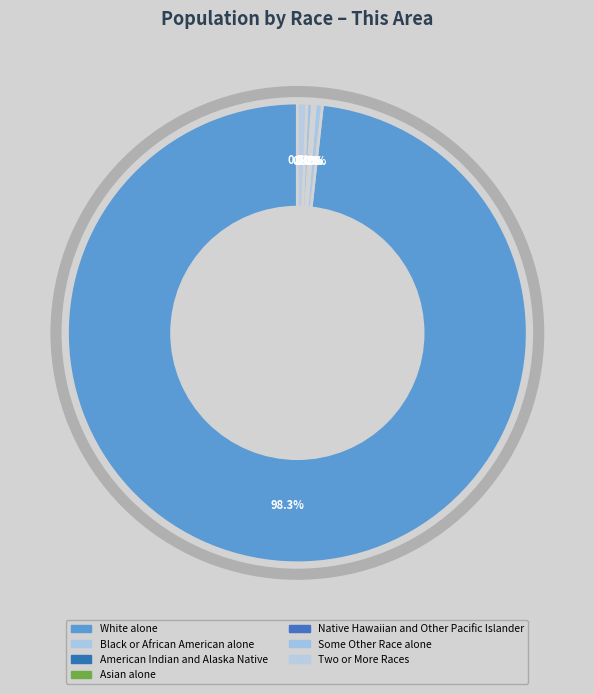

Do Black or African American alone and White alone together represent more than half of the pie?

Yes